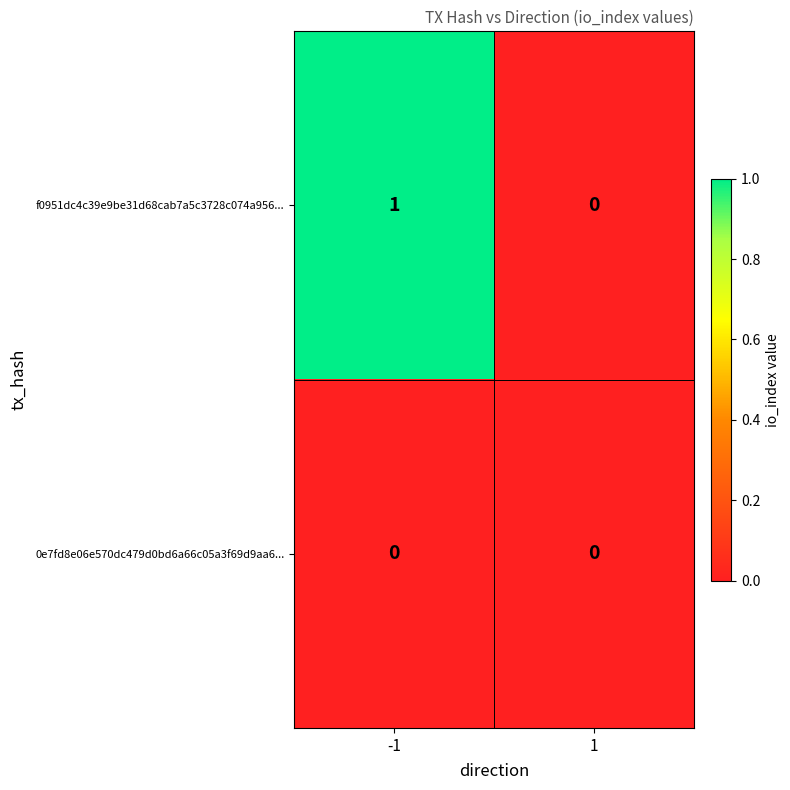

The f0951dc4c39e9be31d68cab7a5c3728c074a956... series shows 2 at -1. True or false?

False